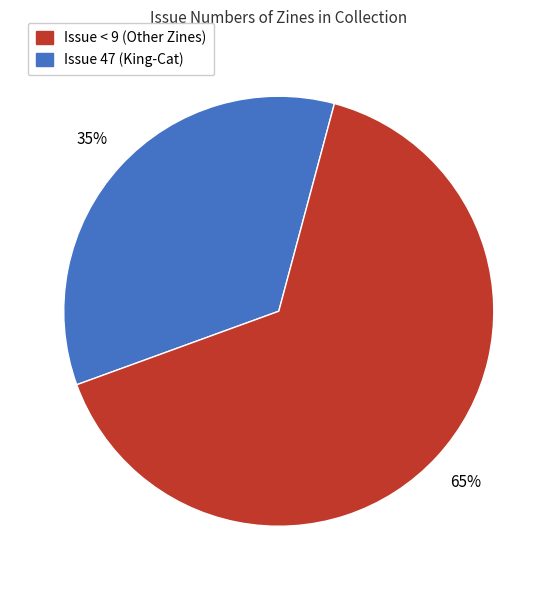

To the nearest percent, what is the average slice percentage?

50%